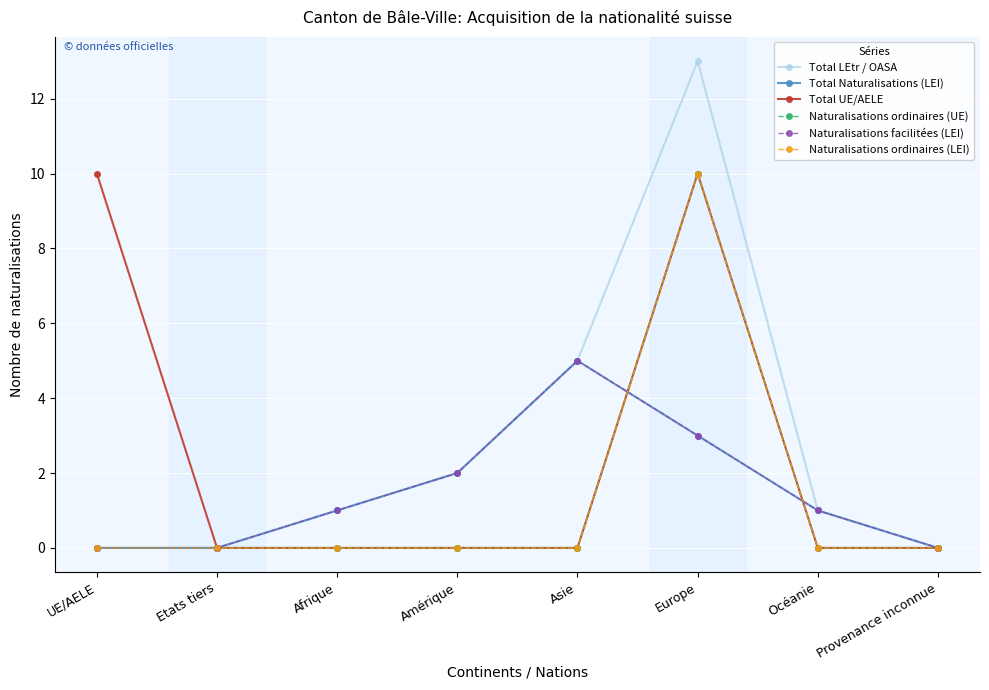

Does the chart have visible grid lines?

Yes